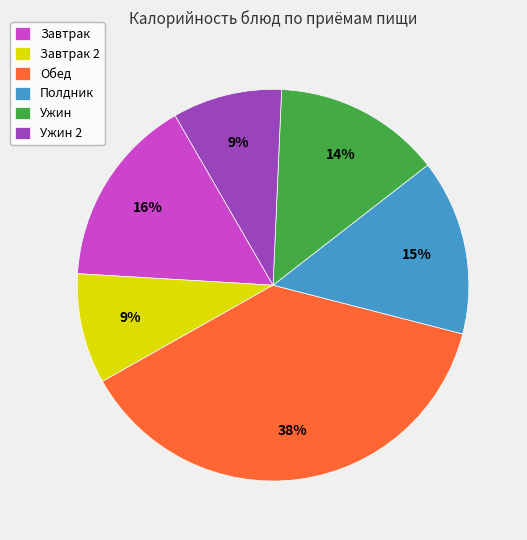

To the nearest percent, what is the difference between the largest and smallest slice percentages?

29%